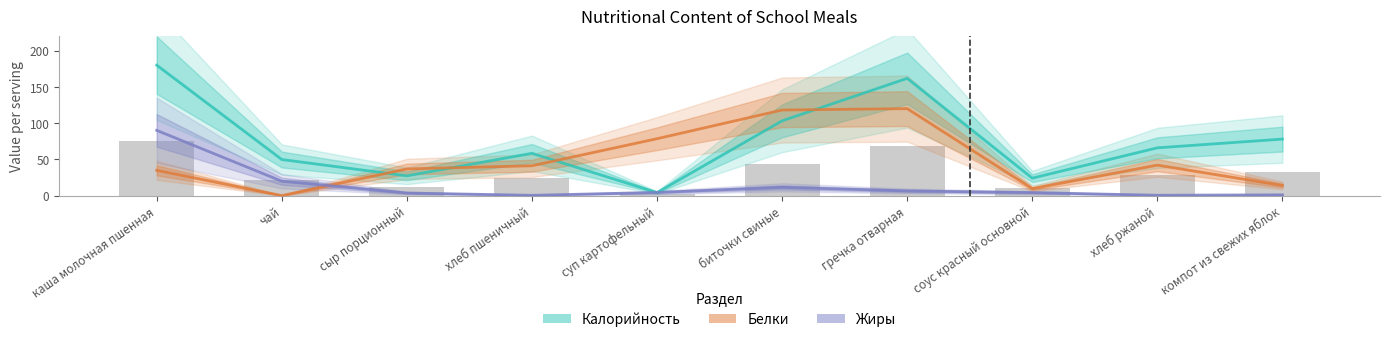

Which series changed the most between суп картофельный and соус красный основной?

Белки